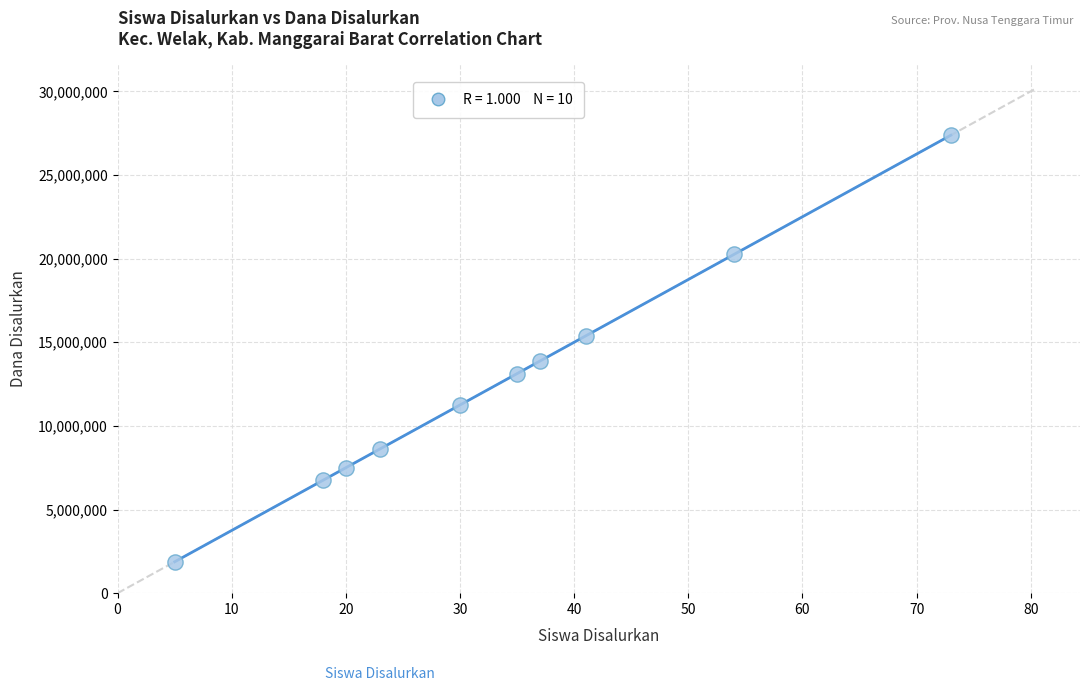

What is the average X value?

34